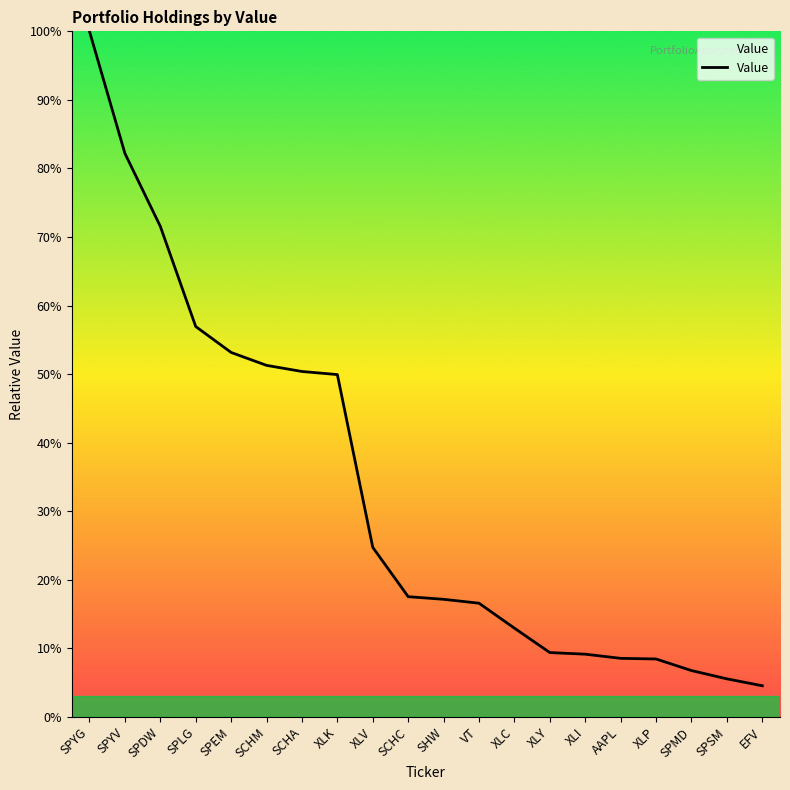

What position from the left is SPEM?

5